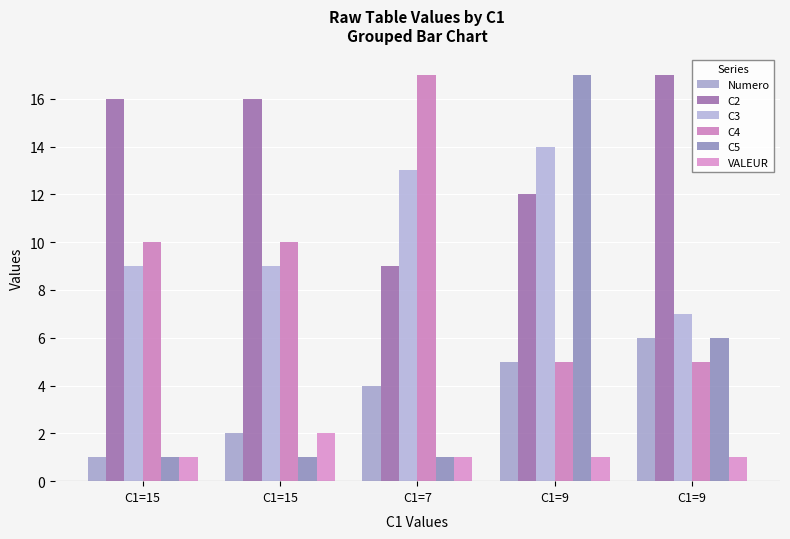

Between C1=9 and C1=15, which is larger?

C1=9